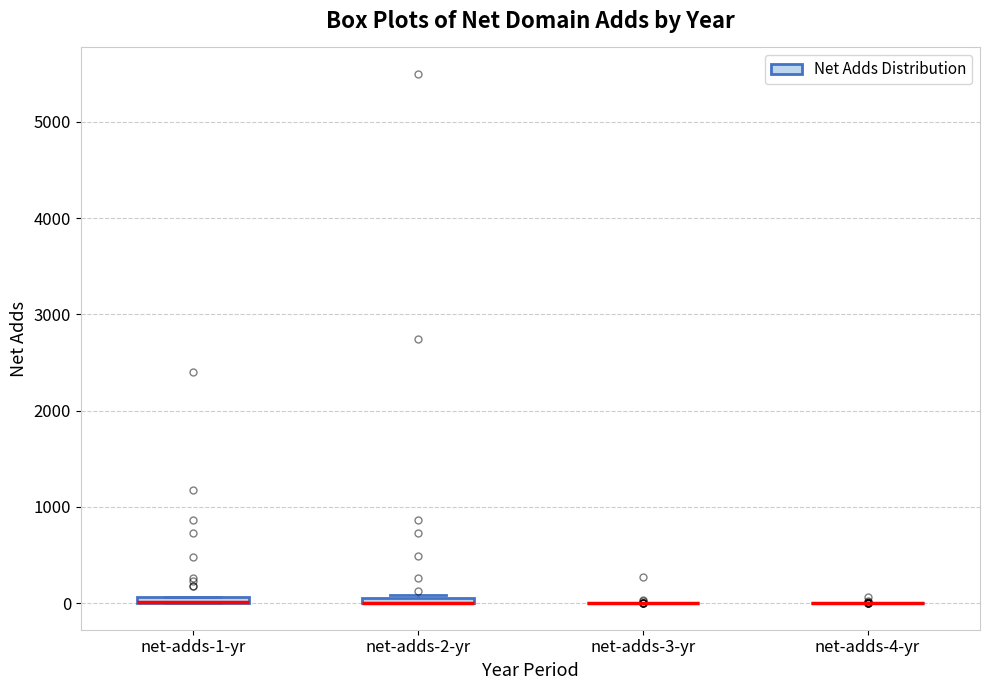

Where is the lower edge of the box for net-adds-1-yr on the y-axis? The values are not printed on the chart, so give them approximately, as read against the axis.

0